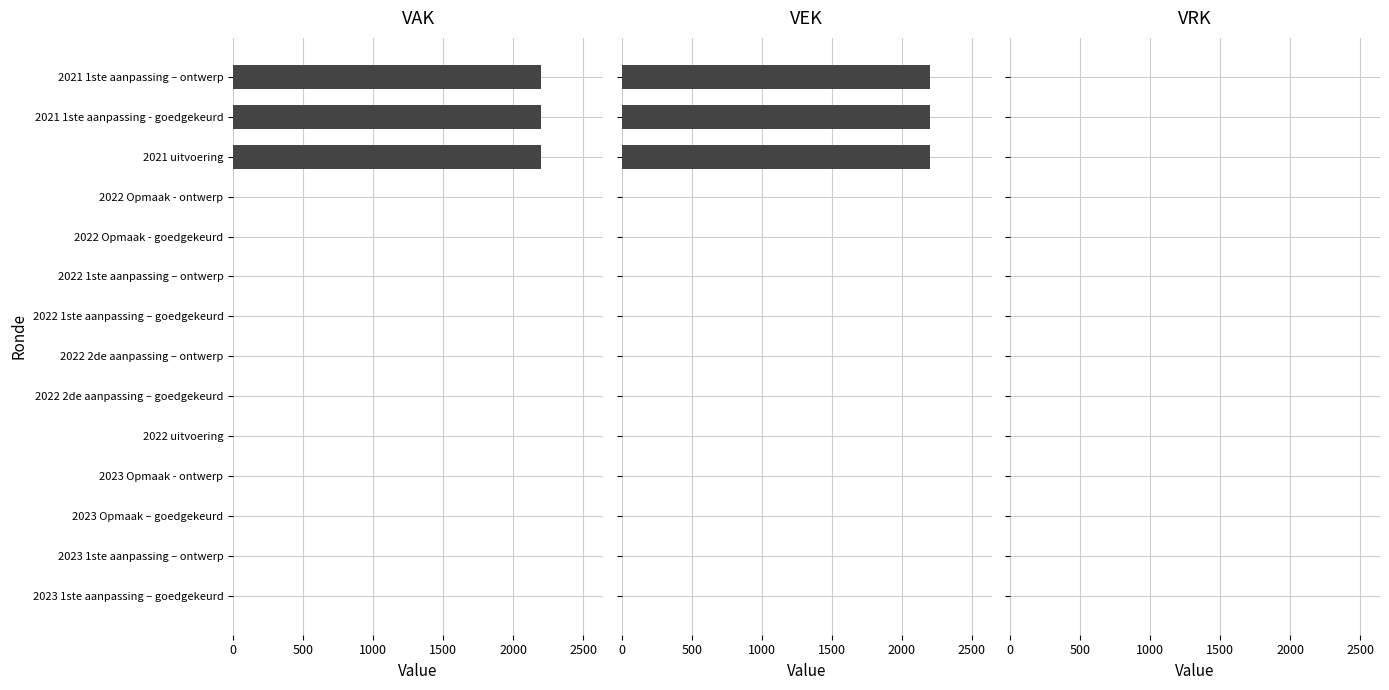

Which has a higher value, 2022 2de aanpassing – ontwerp or 2022 1ste aanpassing – goedgekeurd?

2022 2de aanpassing – ontwerp